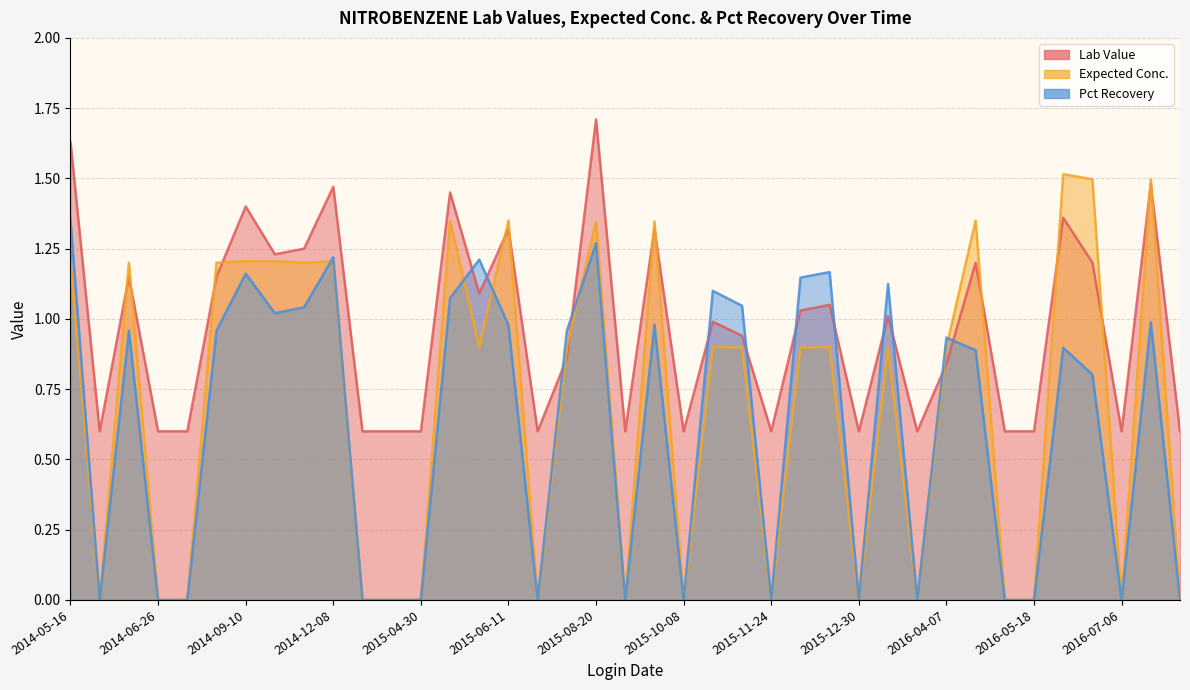

Rank the categories by Lab Value value from lowest to highest.

2014-05-29, 2014-06-26, 2014-07-24, 2015-01-08, 2015-04-16, 2015-04-30, 2015-07-23, 2015-09-03, 2015-10-08, 2015-11-24, 2015-12-30, 2016-03-17, 2016-05-13, 2016-05-18, 2016-07-06, 2016-07-27, 2016-04-07, 2015-08-06, 2015-11-10, 2015-10-22, 2016-02-04, 2015-12-03, 2015-12-09, 2015-05-14, 2014-06-12, 2014-09-04, 2016-04-28, 2016-06-15, 2014-10-16, 2014-11-19, 2015-09-17, 2015-06-11, 2016-06-02, 2014-09-10, 2015-05-07, 2014-12-08, 2016-07-20, 2014-05-16, 2015-08-20